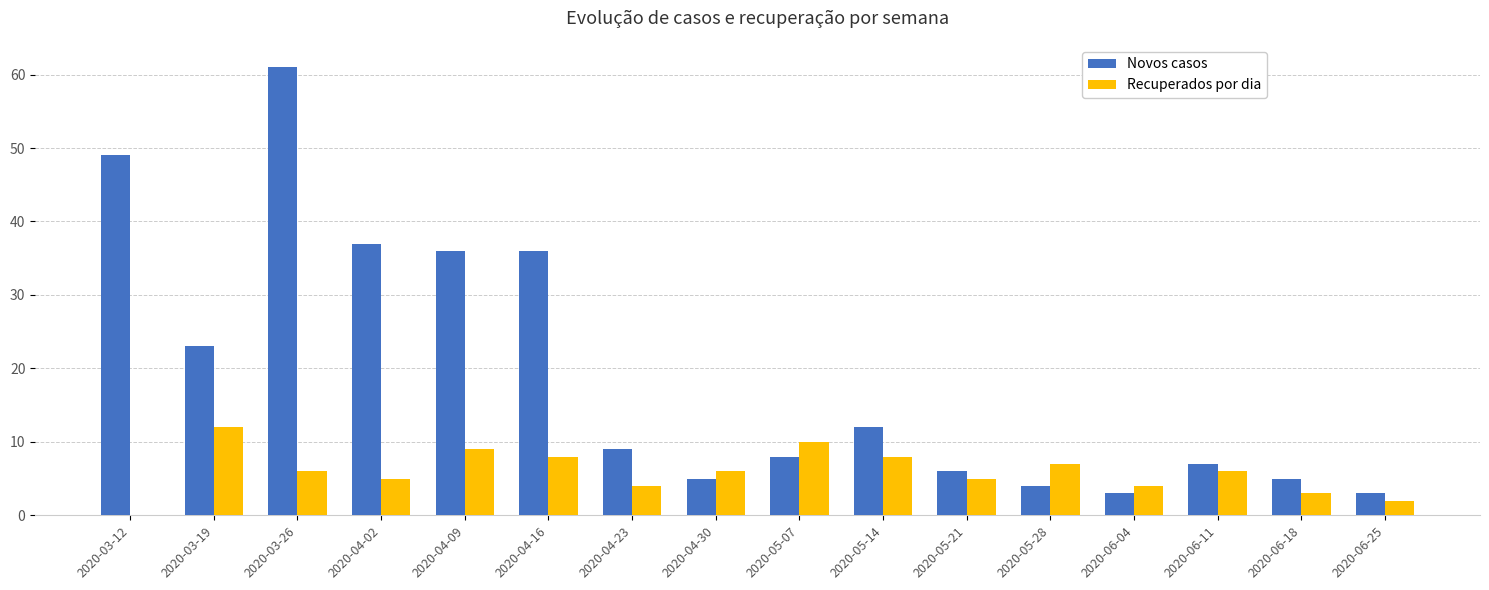

Reading left to right, transcribe all the data shown in this chart.

Novos casos: 49	23	61	37	36	36	9	5	8	12	6	4	3	7	5	3
Recuperados por dia: 0	12	6	5	9	8	4	6	10	8	5	7	4	6	3	2